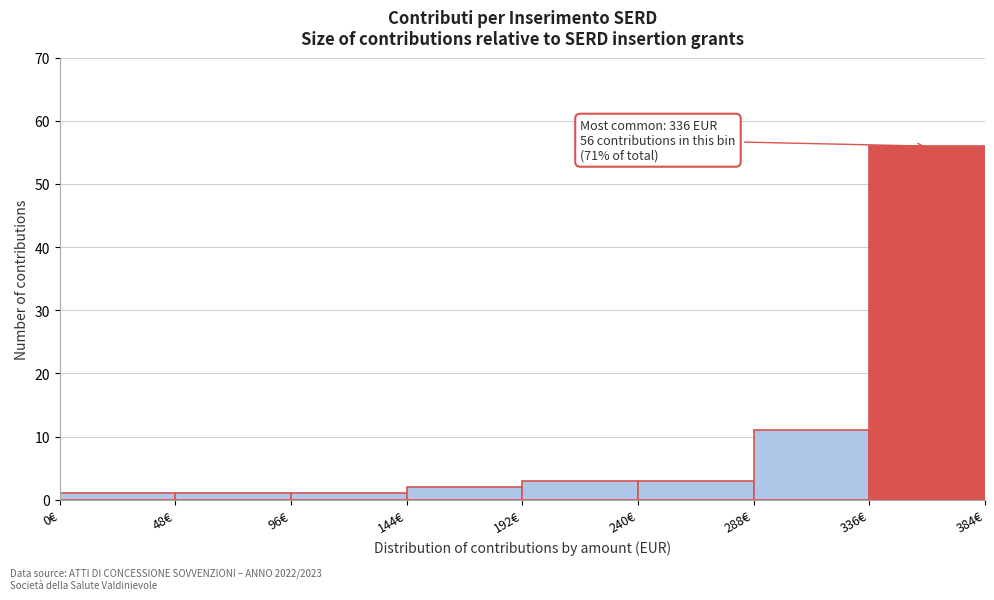

Over which range of the x-axis is the bar tallest?

336 to 384